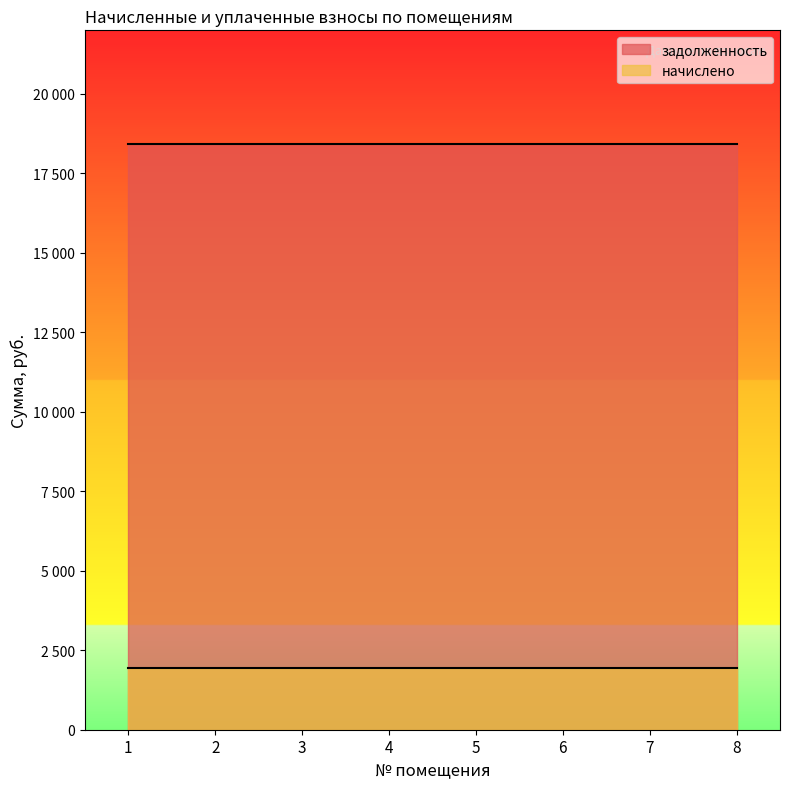

What is the value of the начислено point at the 1st from the left?

1930.6